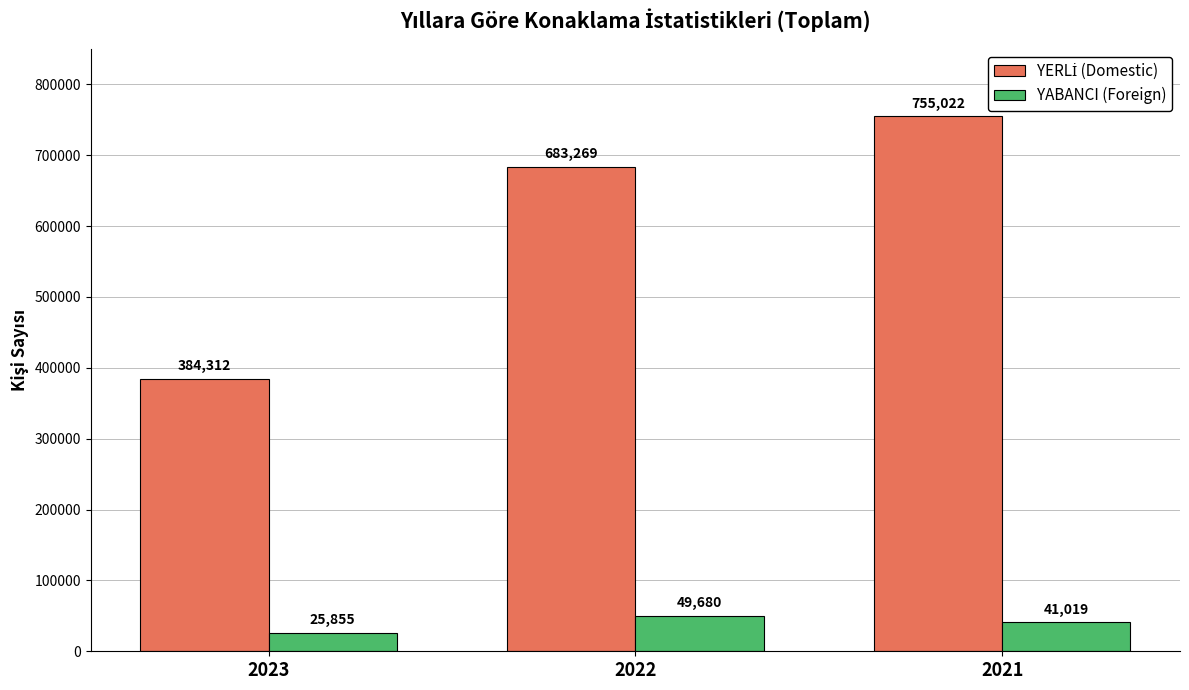

What value does the YABANCI (Foreign) series have at 2021, to the nearest 50?

41000